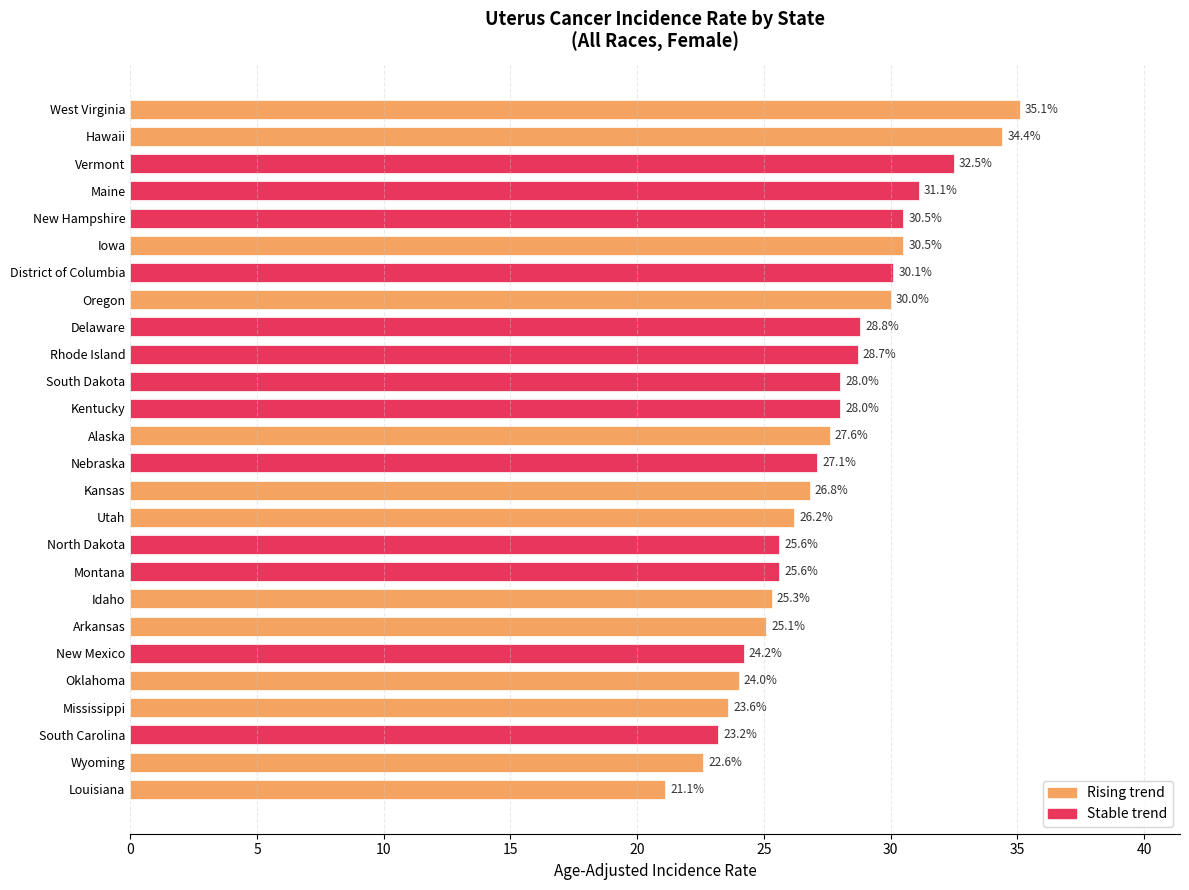

What is the ratio of the value at Nebraska to the value at Rhode Island?

0.9